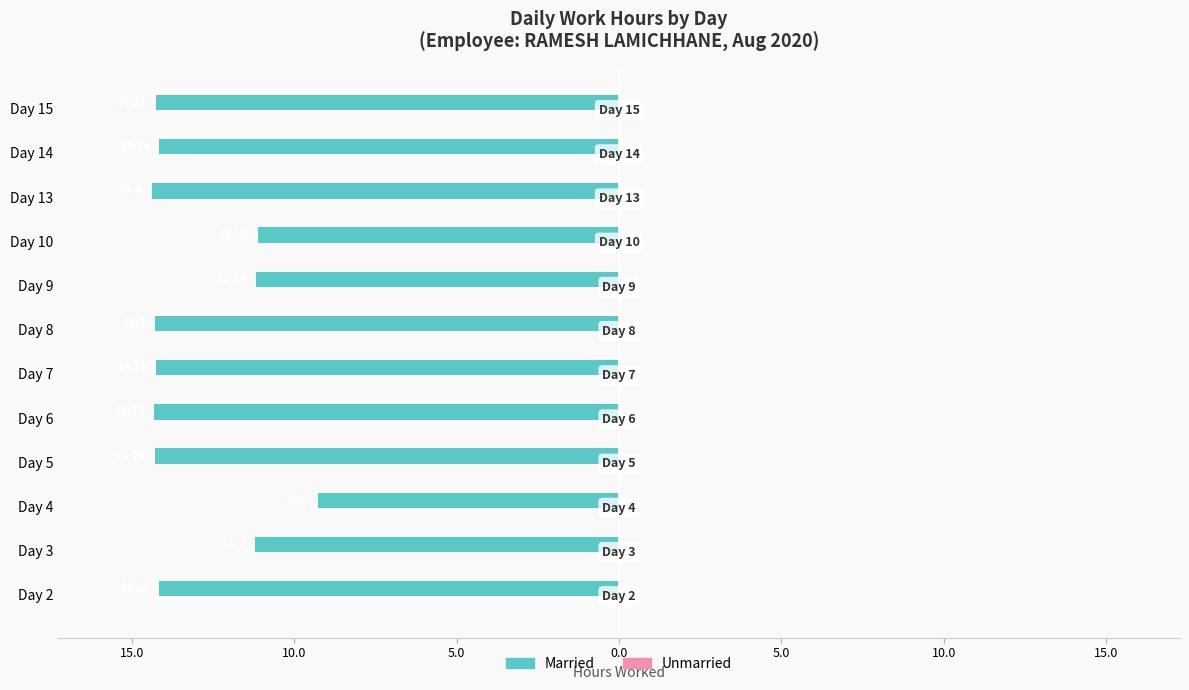

Are the bars horizontal?

Yes